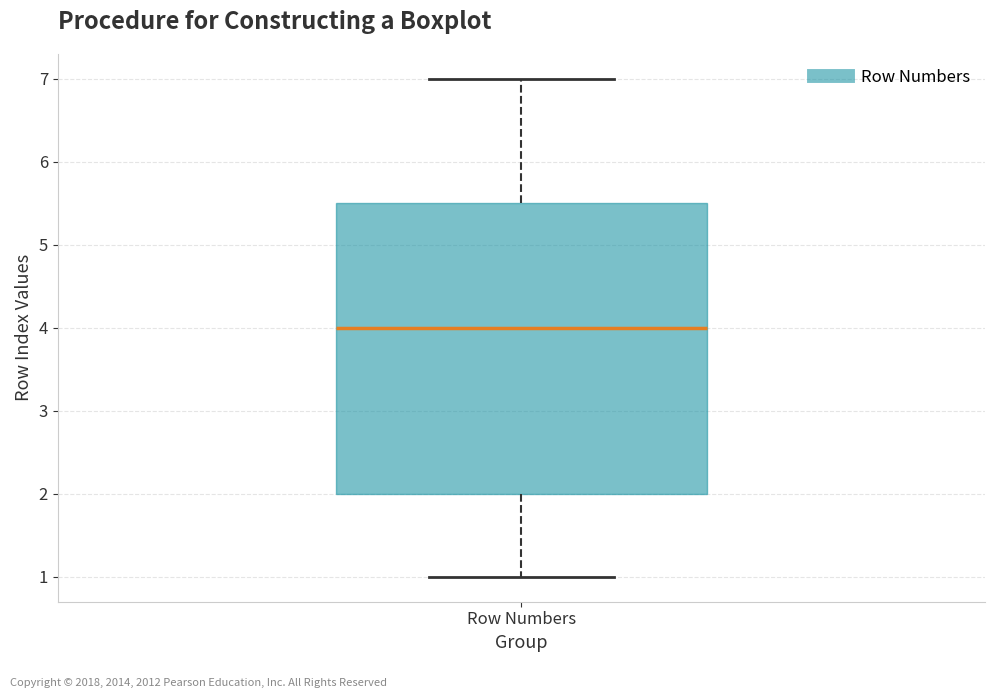

Transcribe this box plot: give where the median line is, the range the box spans, and where the two whiskers end, as read against the y-axis. The values are not printed on the chart, so give them approximately, as read against the axis.

median 4.0, box 2.0 to 5.5, whiskers 1.0 to 7.0